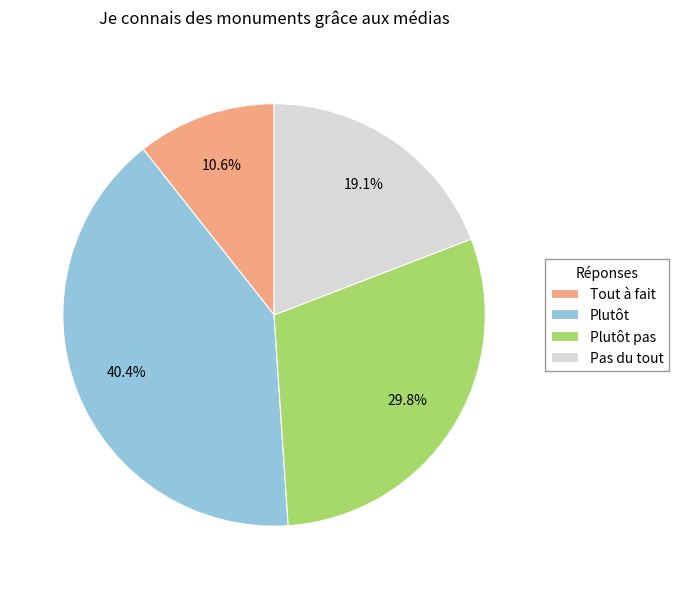

How many slices are in this pie chart?

4